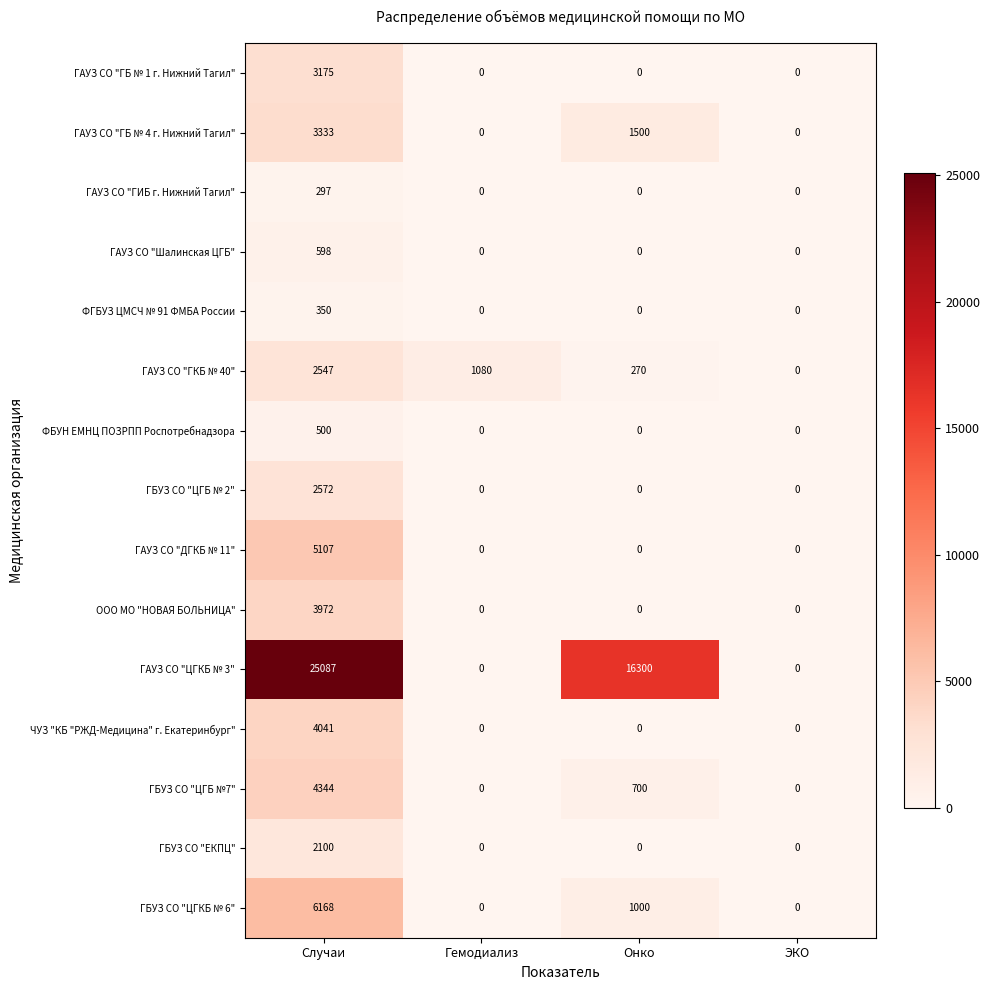

At Случаи, list the series in order from smallest to largest.

ГАУЗ СО "ГИБ г. Нижний Тагил", ФГБУЗ ЦМСЧ № 91 ФМБА России, ФБУН ЕМНЦ ПОЗРПП Роспотребнадзора, ГАУЗ СО "Шалинская ЦГБ", ГБУЗ СО "ЕКПЦ", ГАУЗ СО "ГКБ № 40", ГБУЗ СО "ЦГБ № 2", ГАУЗ СО "ГБ № 1 г. Нижний Тагил", ГАУЗ СО "ГБ № 4 г. Нижний Тагил", ООО МО "НОВАЯ БОЛЬНИЦА", ЧУЗ "КБ "РЖД-Медицина" г. Екатеринбург", ГБУЗ СО "ЦГБ №7", ГАУЗ СО "ДГКБ № 11", ГБУЗ СО "ЦГКБ № 6", ГАУЗ СО "ЦГКБ № 3"